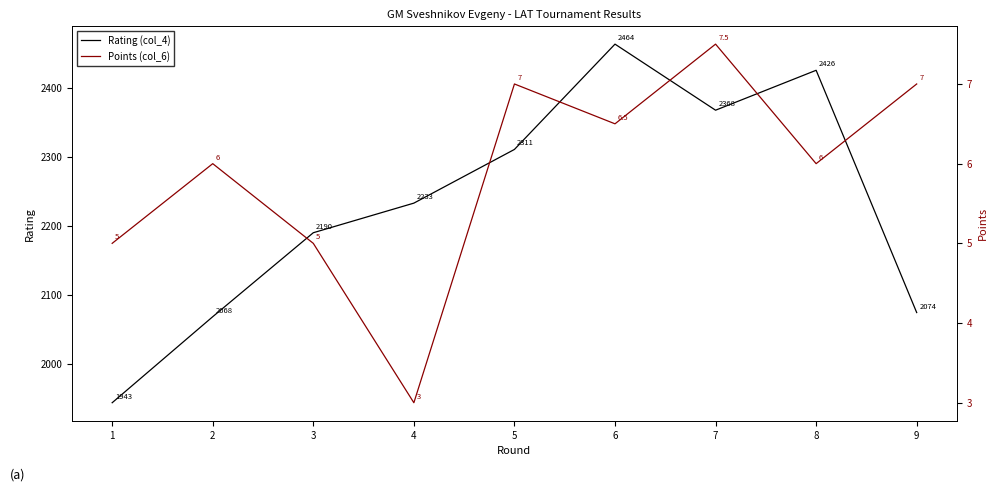

Count the number of data series in this chart.

2